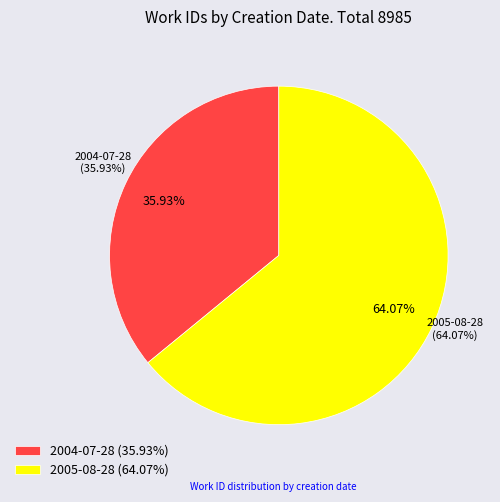

Which has a higher value, 2004-07-28 or 2005-08-28?

2005-08-28